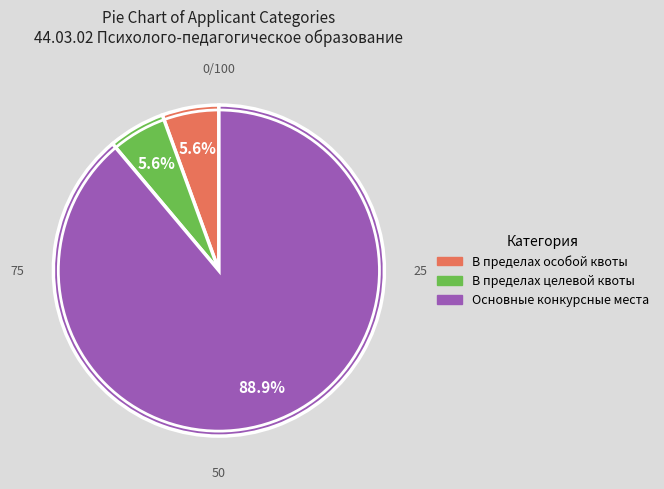

What is the smallest slice in the pie chart?

В пределах особой квоты